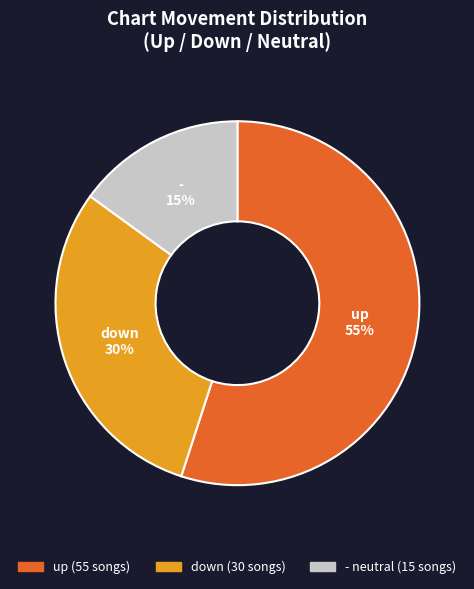

To the nearest percent, what is the difference between the up and - slice percentages?

40%